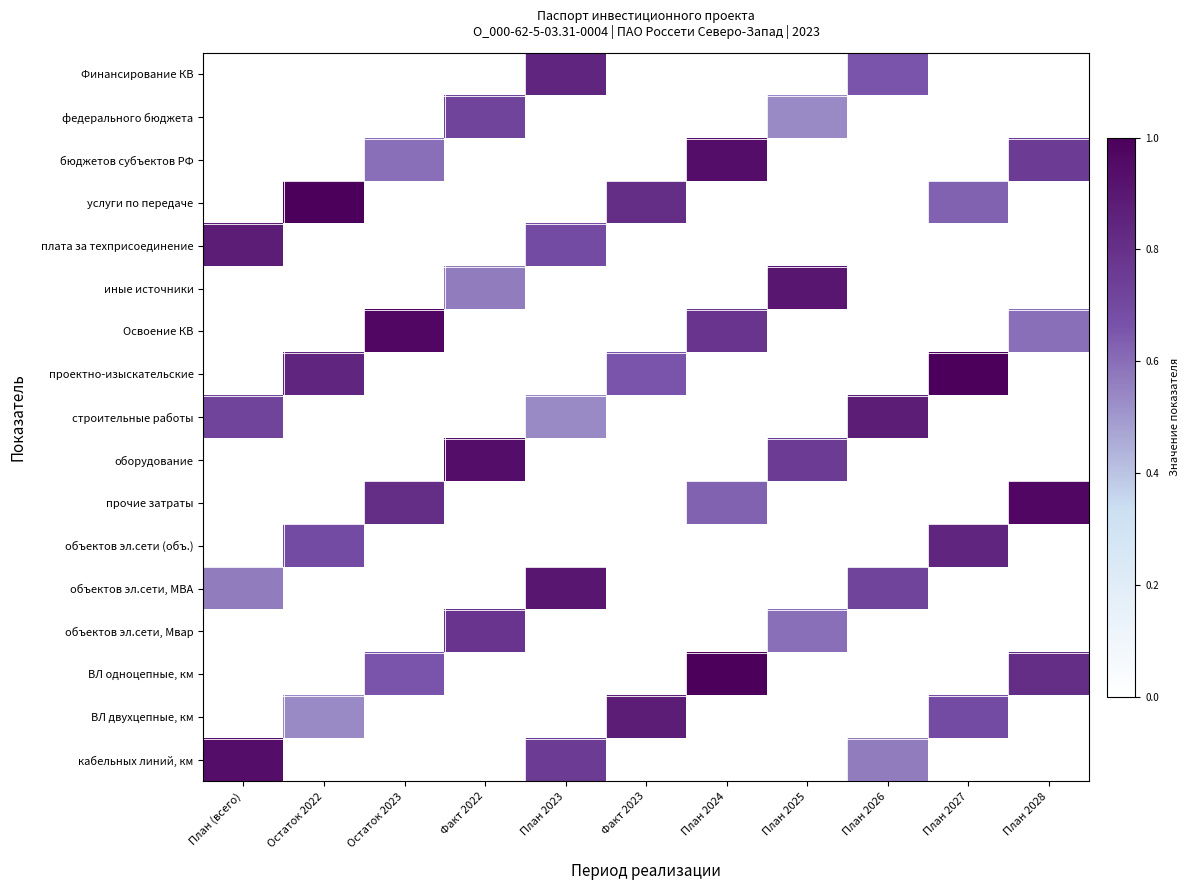

Reading left to right, list all the values displayed in this chart.

Финансирование КВ: План (всего)=0.0	Остаток 2022=0.0	Остаток 2023=0.0	Факт 2022=0.0	План 2023=0.8	Факт 2023=0.0	План 2024=0.0	План 2025=0.0	План 2026=0.7	План 2027=0.0	План 2028=0.0
федерального бюджета: План (всего)=0.0	Остаток 2022=0.0	Остаток 2023=0.0	Факт 2022=0.7	План 2023=0.0	Факт 2023=0.0	План 2024=0.0	План 2025=0.5	План 2026=0.0	План 2027=0.0	План 2028=0.0
бюджетов субъектов РФ: План (всего)=0.0	Остаток 2022=0.0	Остаток 2023=0.6	Факт 2022=0.0	План 2023=0.0	Факт 2023=0.0	План 2024=0.9	План 2025=0.0	План 2026=0.0	План 2027=0.0	План 2028=0.8
услуги по передаче: План (всего)=0.0	Остаток 2022=1.0	Остаток 2023=0.0	Факт 2022=0.0	План 2023=0.0	Факт 2023=0.8	План 2024=0.0	План 2025=0.0	План 2026=0.0	План 2027=0.6	План 2028=0.0
плата за техприсоединение: План (всего)=0.9	Остаток 2022=0.0	Остаток 2023=0.0	Факт 2022=0.0	План 2023=0.7	Факт 2023=0.0	План 2024=0.0	План 2025=0.0	План 2026=0.0	План 2027=0.0	План 2028=0.0
иные источники: План (всего)=0.0	Остаток 2022=0.0	Остаток 2023=0.0	Факт 2022=0.6	План 2023=0.0	Факт 2023=0.0	План 2024=0.0	План 2025=0.9	План 2026=0.0	План 2027=0.0	План 2028=0.0
Освоение КВ: План (всего)=0.0	Остаток 2022=0.0	Остаток 2023=1.0	Факт 2022=0.0	План 2023=0.0	Факт 2023=0.0	План 2024=0.8	План 2025=0.0	План 2026=0.0	План 2027=0.0	План 2028=0.6
проектно-изыскательские: План (всего)=0.0	Остаток 2022=0.8	Остаток 2023=0.0	Факт 2022=0.0	План 2023=0.0	Факт 2023=0.7	План 2024=0.0	План 2025=0.0	План 2026=0.0	План 2027=1.0	План 2028=0.0
строительные работы: План (всего)=0.7	Остаток 2022=0.0	Остаток 2023=0.0	Факт 2022=0.0	План 2023=0.5	Факт 2023=0.0	План 2024=0.0	План 2025=0.0	План 2026=0.9	План 2027=0.0	План 2028=0.0
оборудование: План (всего)=0.0	Остаток 2022=0.0	Остаток 2023=0.0	Факт 2022=0.9	План 2023=0.0	Факт 2023=0.0	План 2024=0.0	План 2025=0.8	План 2026=0.0	План 2027=0.0	План 2028=0.0
прочие затраты: План (всего)=0.0	Остаток 2022=0.0	Остаток 2023=0.8	Факт 2022=0.0	План 2023=0.0	Факт 2023=0.0	План 2024=0.6	План 2025=0.0	План 2026=0.0	План 2027=0.0	План 2028=1.0
объектов эл.сети (объ.): План (всего)=0.0	Остаток 2022=0.7	Остаток 2023=0.0	Факт 2022=0.0	План 2023=0.0	Факт 2023=0.0	План 2024=0.0	План 2025=0.0	План 2026=0.0	План 2027=0.8	План 2028=0.0
объектов эл.сети, МВА: План (всего)=0.6	Остаток 2022=0.0	Остаток 2023=0.0	Факт 2022=0.0	План 2023=0.9	Факт 2023=0.0	План 2024=0.0	План 2025=0.0	План 2026=0.7	План 2027=0.0	План 2028=0.0
объектов эл.сети, Мвар: План (всего)=0.0	Остаток 2022=0.0	Остаток 2023=0.0	Факт 2022=0.8	План 2023=0.0	Факт 2023=0.0	План 2024=0.0	План 2025=0.6	План 2026=0.0	План 2027=0.0	План 2028=0.0
ВЛ одноцепные, км: План (всего)=0.0	Остаток 2022=0.0	Остаток 2023=0.7	Факт 2022=0.0	План 2023=0.0	Факт 2023=0.0	План 2024=1.0	План 2025=0.0	План 2026=0.0	План 2027=0.0	План 2028=0.8
ВЛ двухцепные, км: План (всего)=0.0	Остаток 2022=0.5	Остаток 2023=0.0	Факт 2022=0.0	План 2023=0.0	Факт 2023=0.9	План 2024=0.0	План 2025=0.0	План 2026=0.0	План 2027=0.7	План 2028=0.0
кабельных линий, км: План (всего)=0.9	Остаток 2022=0.0	Остаток 2023=0.0	Факт 2022=0.0	План 2023=0.8	Факт 2023=0.0	План 2024=0.0	План 2025=0.0	План 2026=0.6	План 2027=0.0	План 2028=0.0